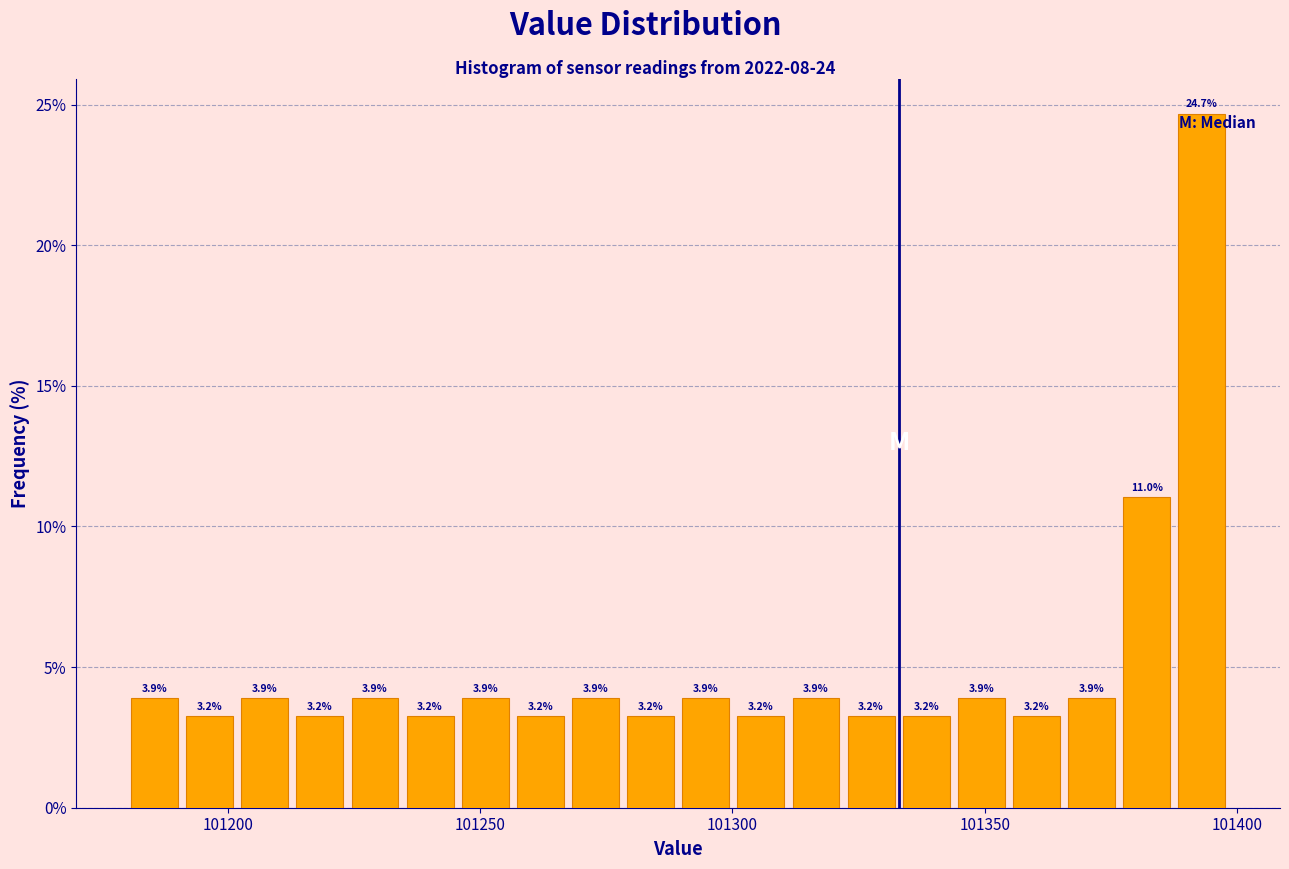

Read against the x-axis, roughly where is the centre of the tallest bar?

101395